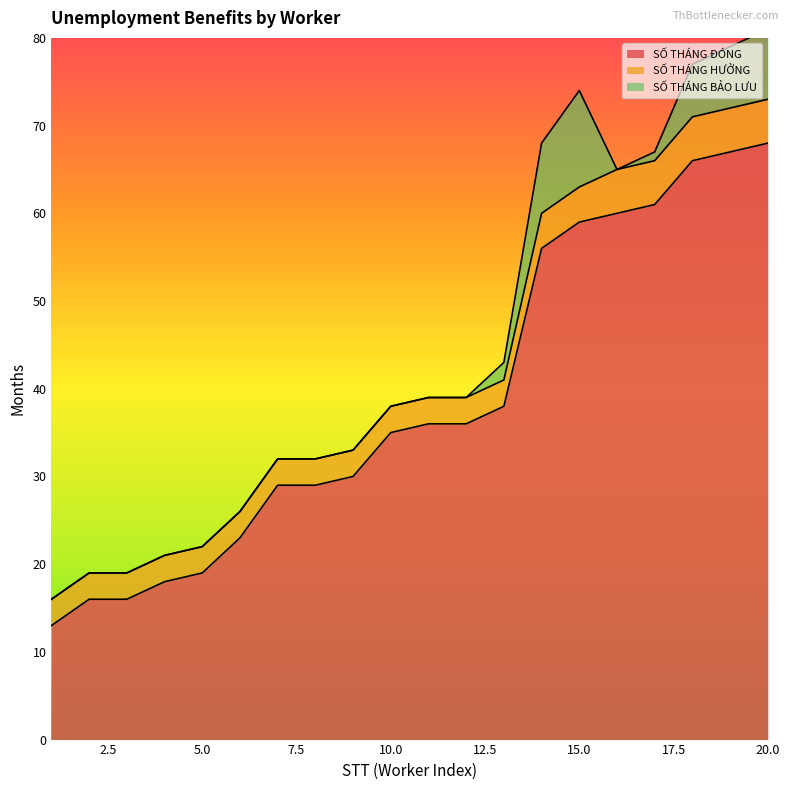

At how many categories does at least one series exceed 65?

3